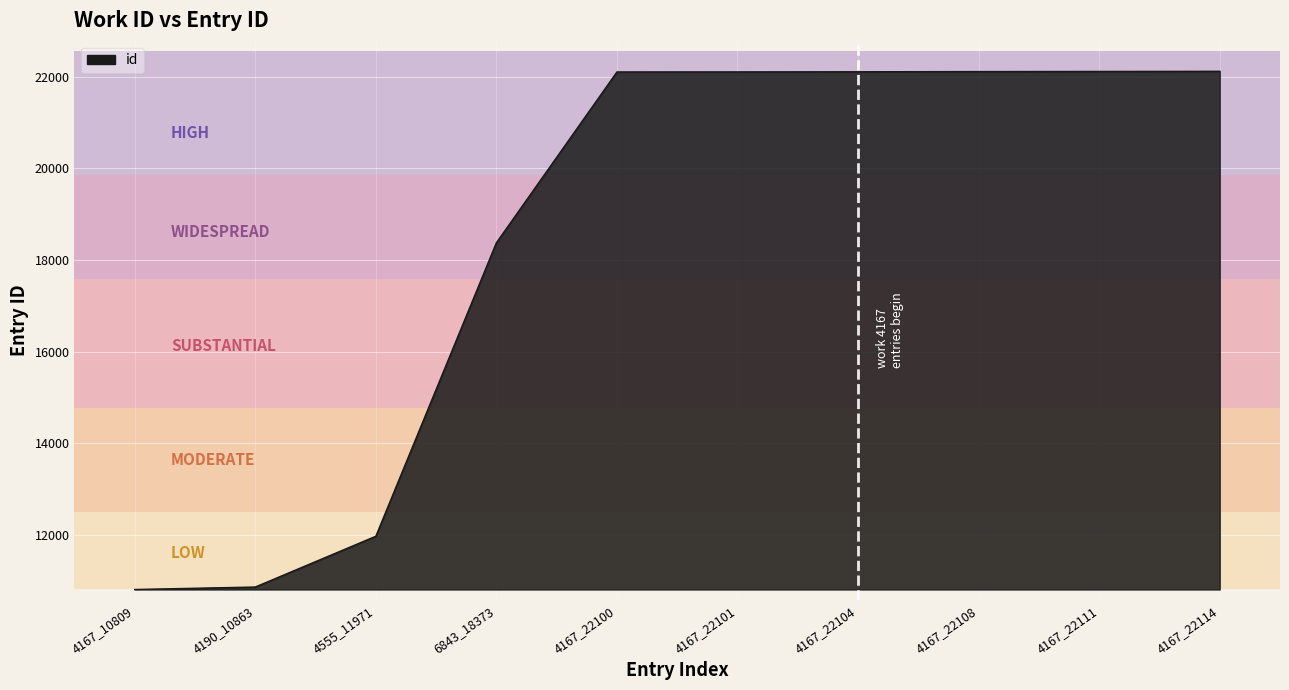

What is the sum of all values?

184654